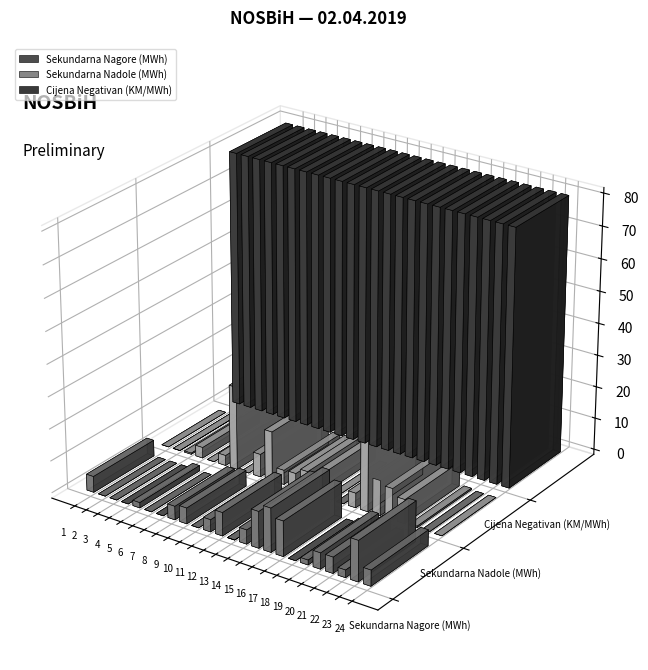

At 13, list the series in order from largest to smallest.

Cijena Negativan (KM/MWh), Sekundarna Nadole (MWh), Sekundarna Nagore (MWh)